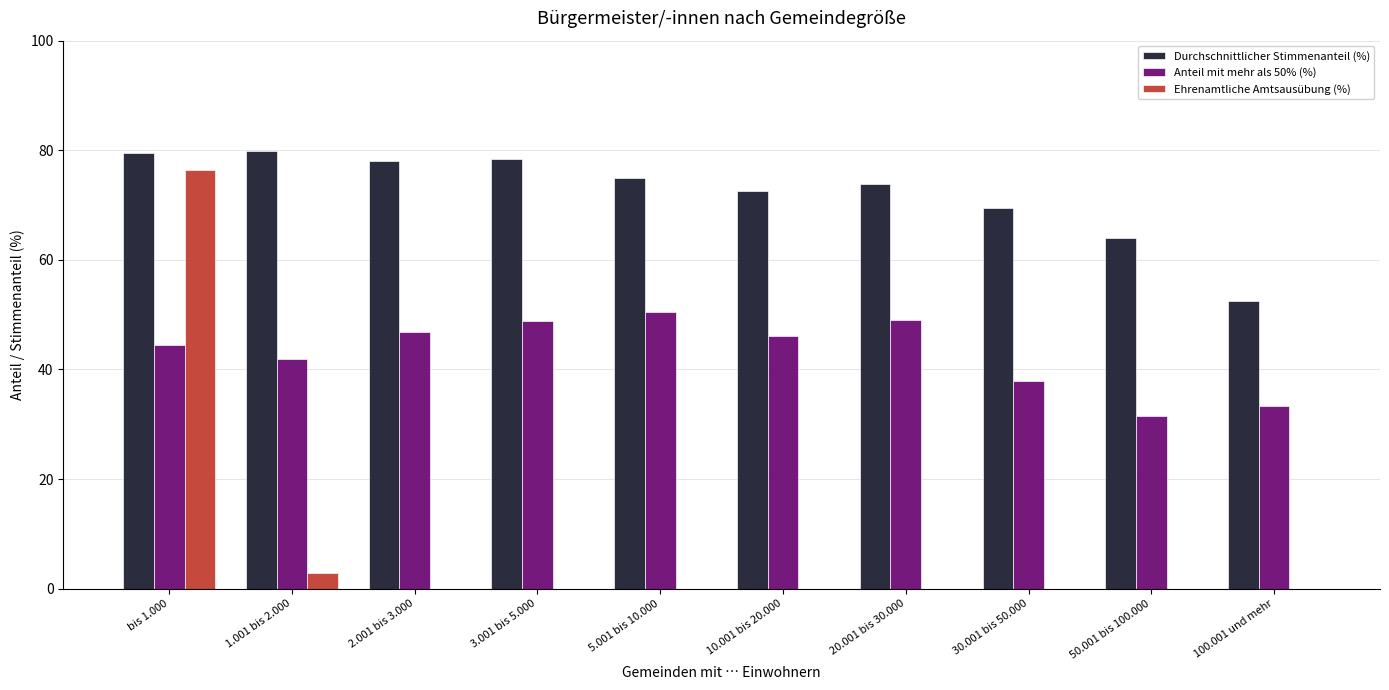

Between 1.001 bis 2.000 and 100.001 und mehr, which series saw the biggest shift?

Durchschnittlicher Stimmenanteil (%)